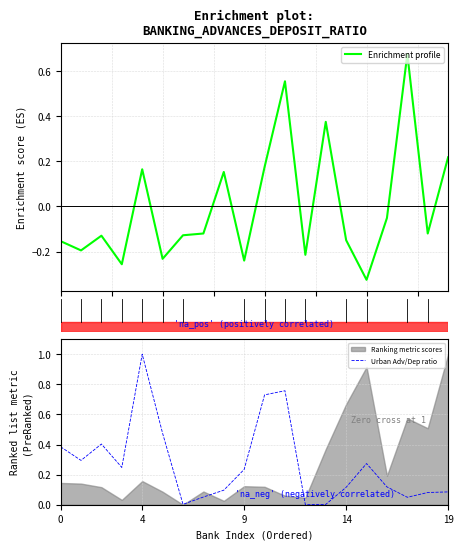

At which category is the sum across all series the highest?

11